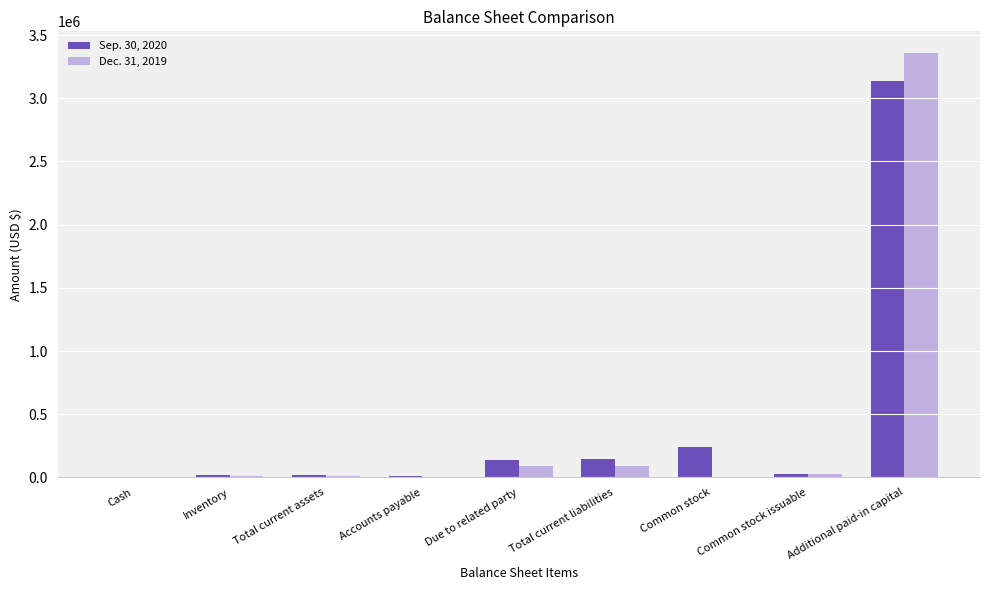

The Dec. 31, 2019 series shows 5276433 at Additional paid-in capital. True or false?

False